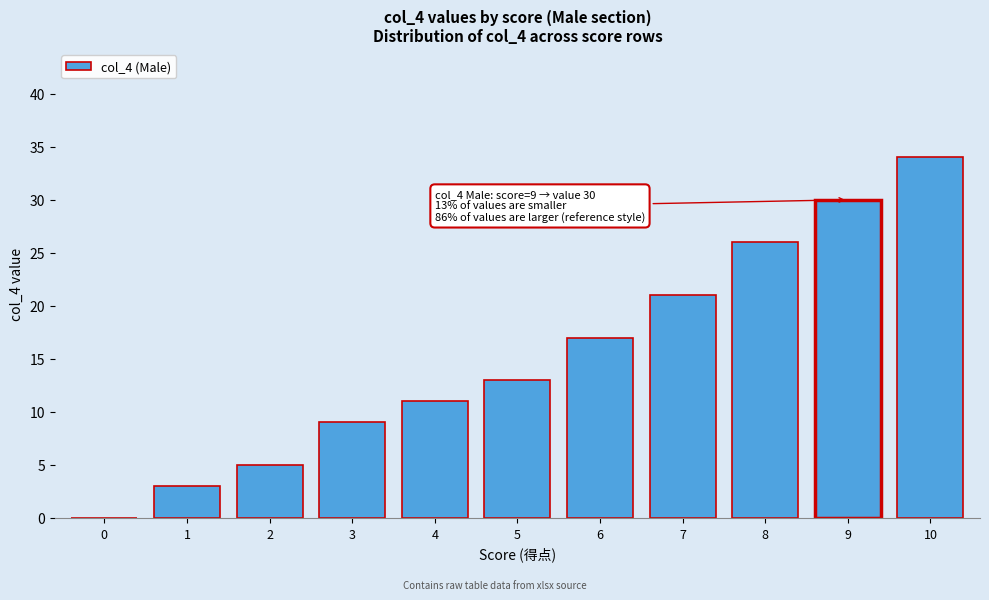

Reading right to left, transcribe all the data shown in this chart.

10=34	9=30	8=26	7=21	6=17	5=13	4=11	3=9	2=5	1=3	0=0